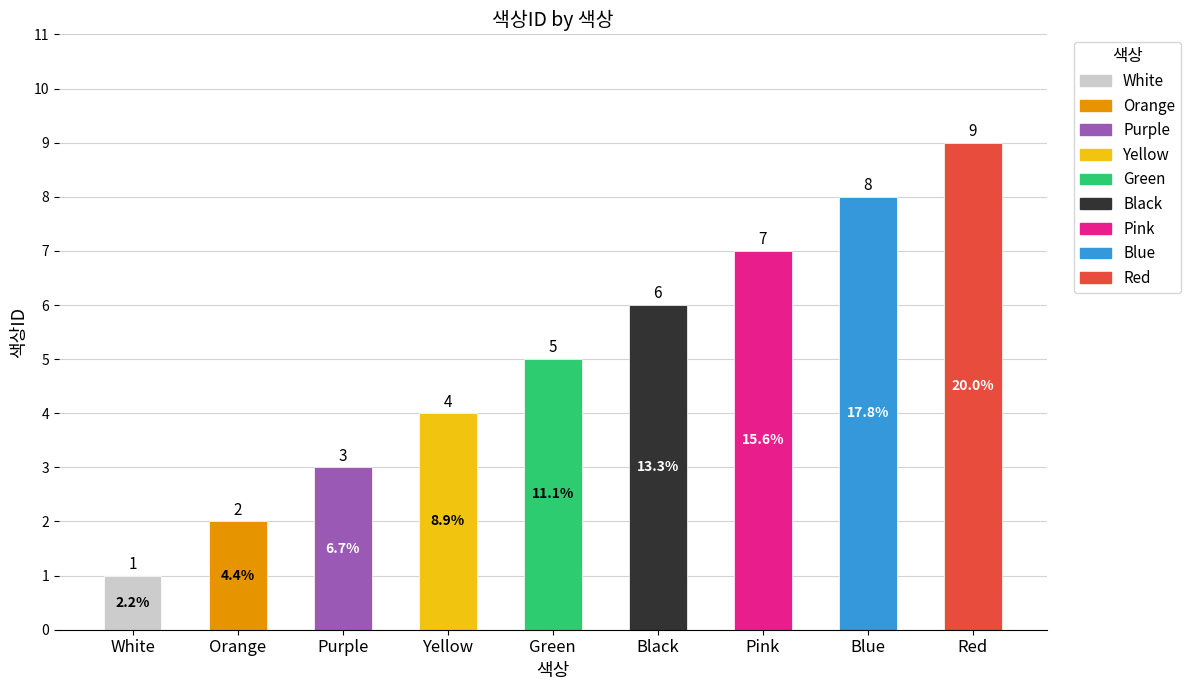

The chart shows a value of 7 at Pink. True or false?

True